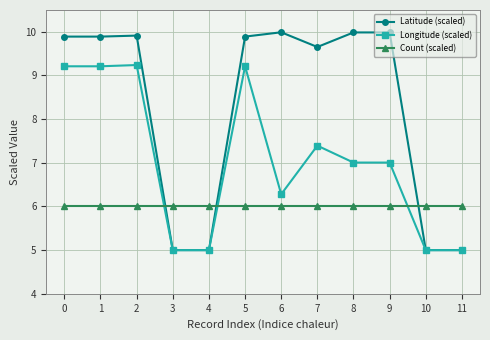

True or false: Latitude (scaled) has a value of 17.1 at 0.

False